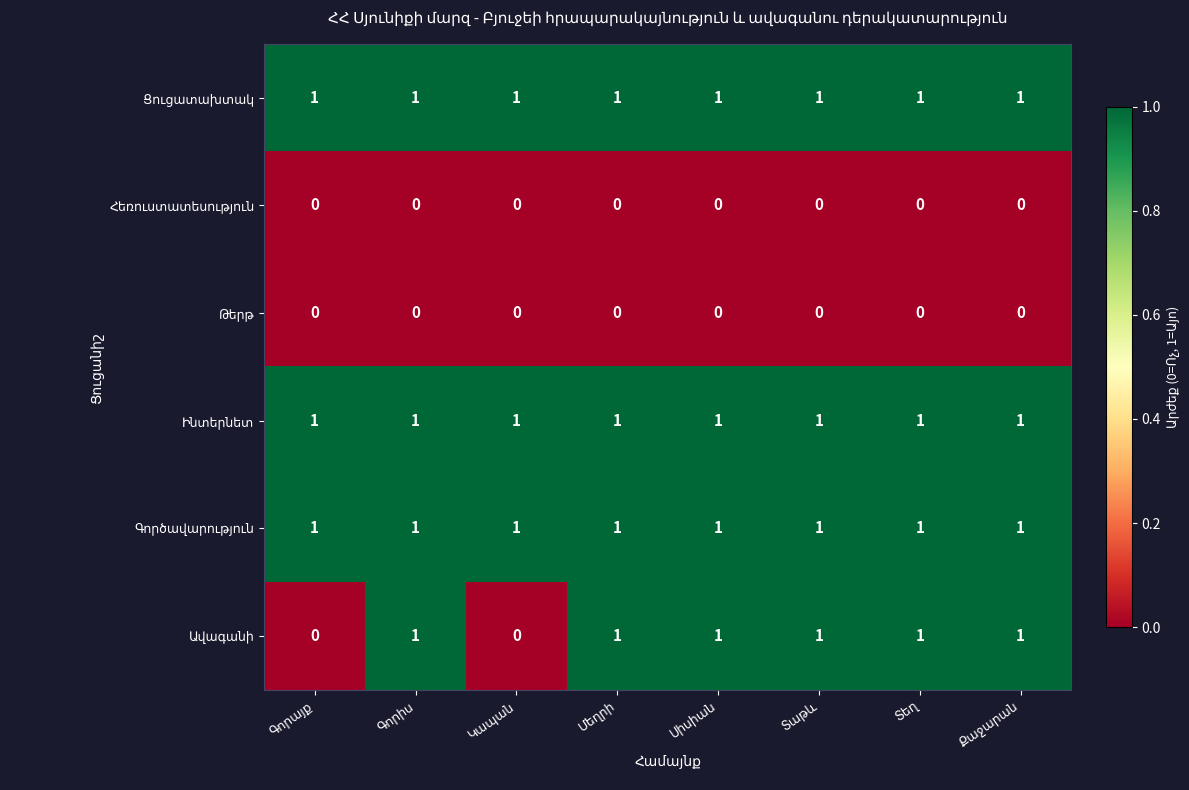

At how many categories does at least one series exceed 0?

8